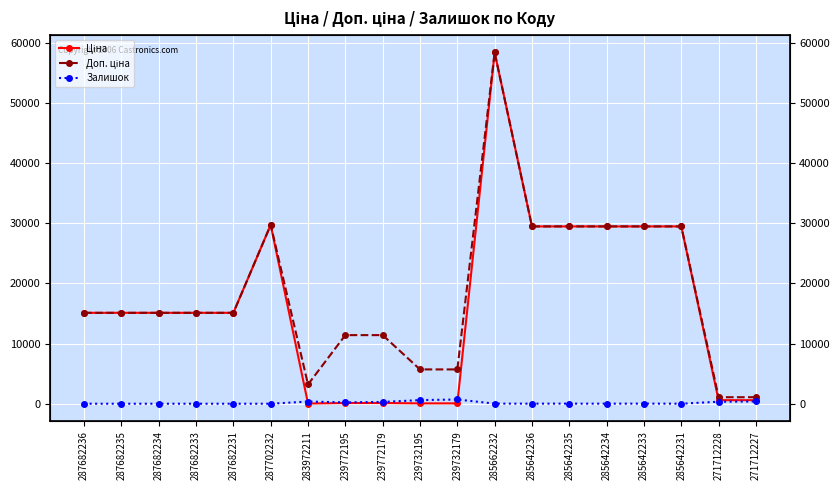

What is the difference between the highest and lowest values at 283972211?

3172.9